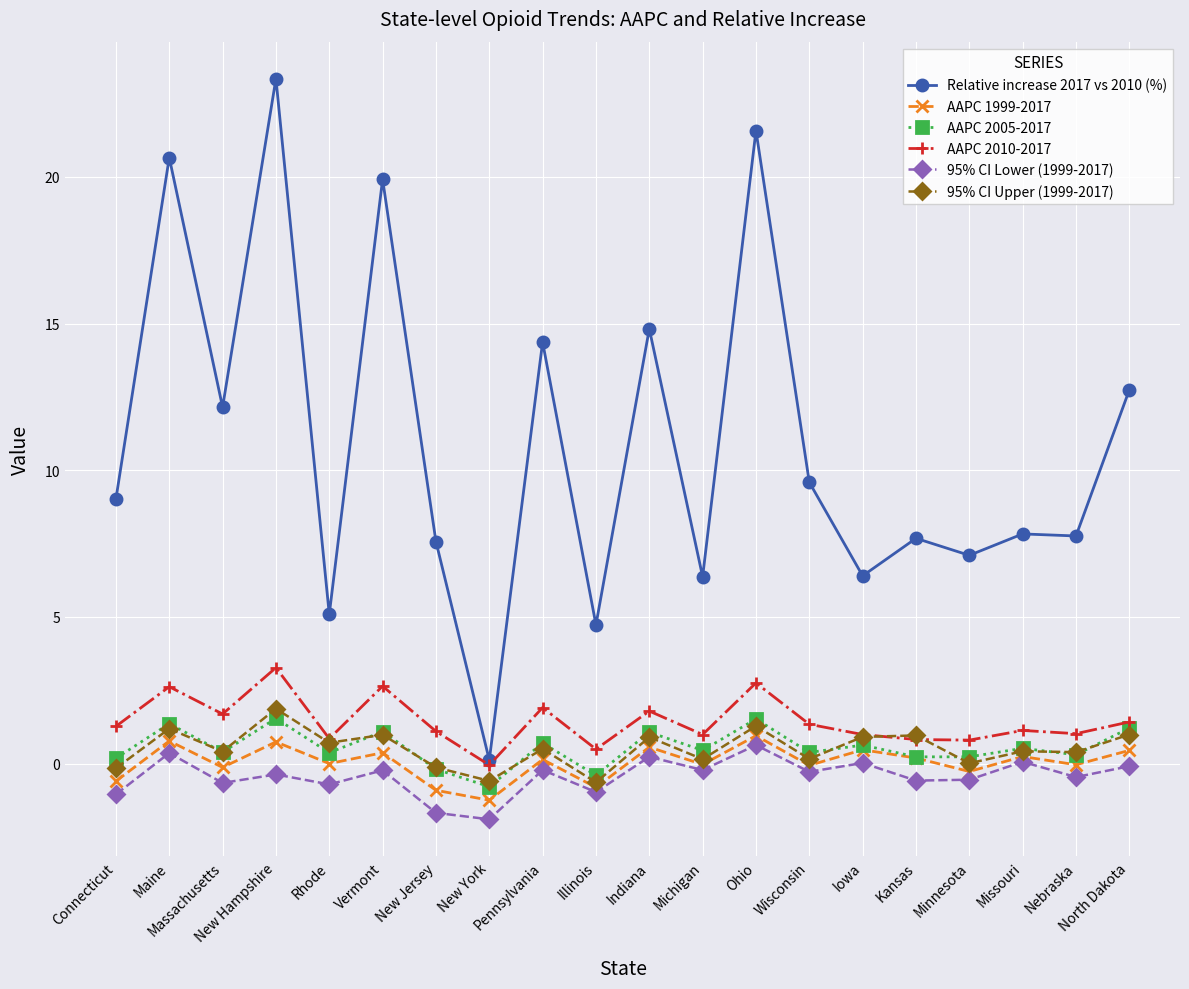

What are all the series names shown in the legend?

Relative increase 2017 vs 2010 (%), AAPC 1999-2017, AAPC 2005-2017, AAPC 2010-2017, 95% CI Lower (1999-2017), 95% CI Upper (1999-2017)